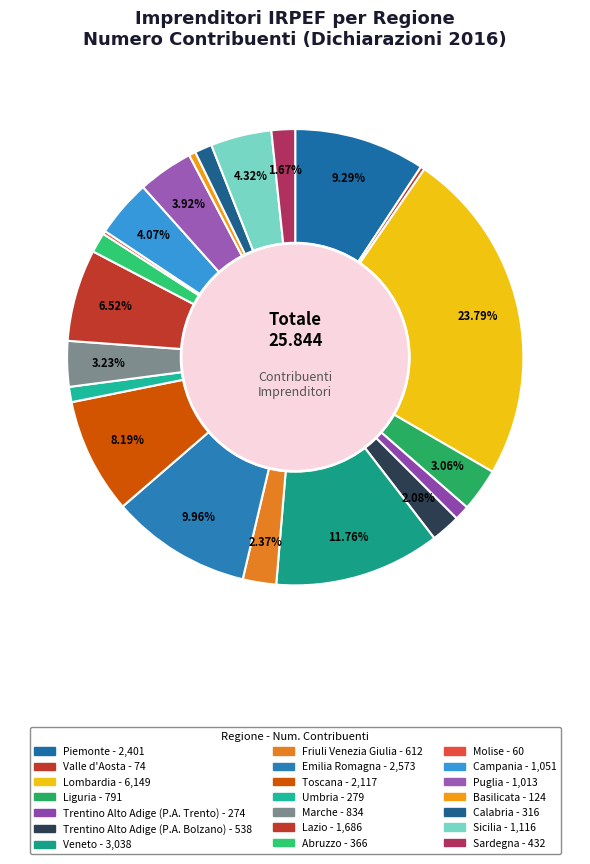

Count the number of slices in the pie.

21